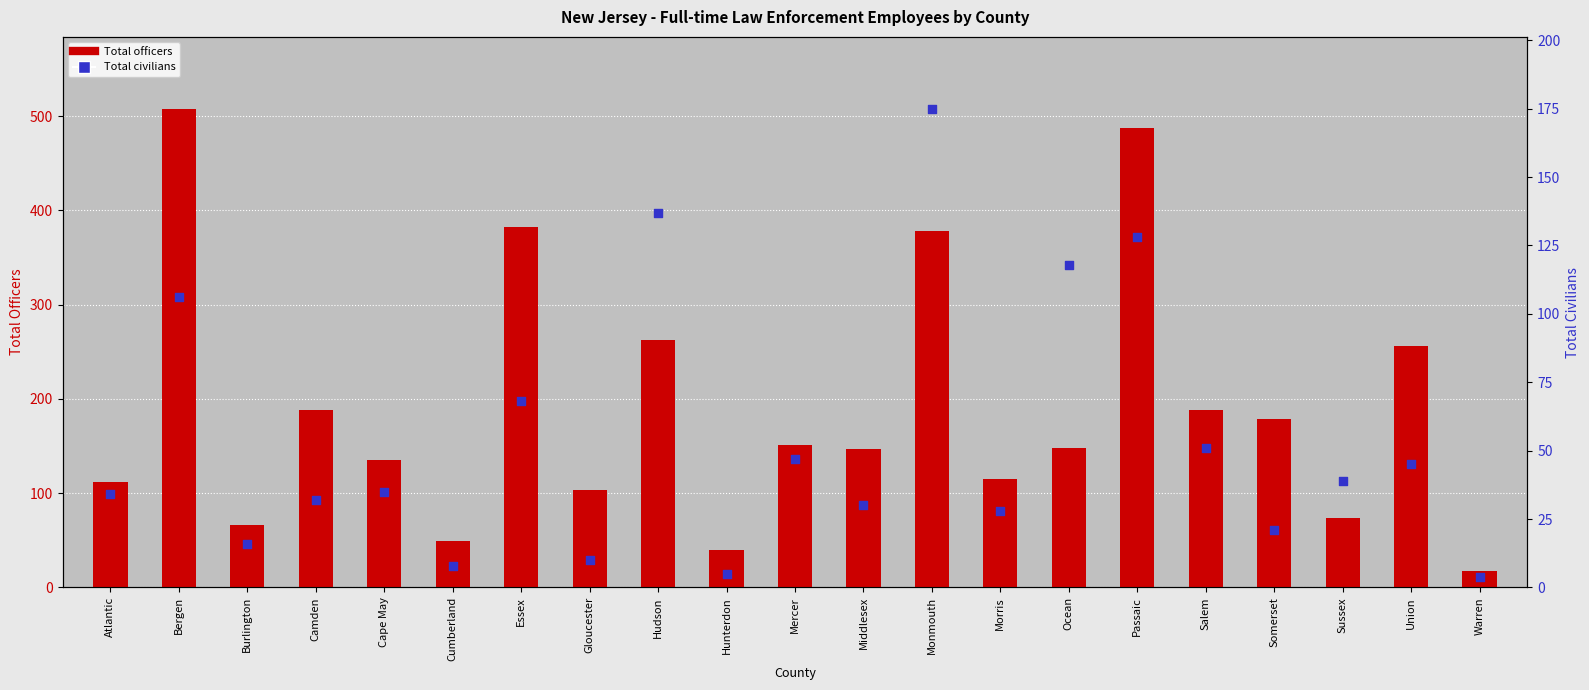

Which series has the largest total across all categories?

Total officers